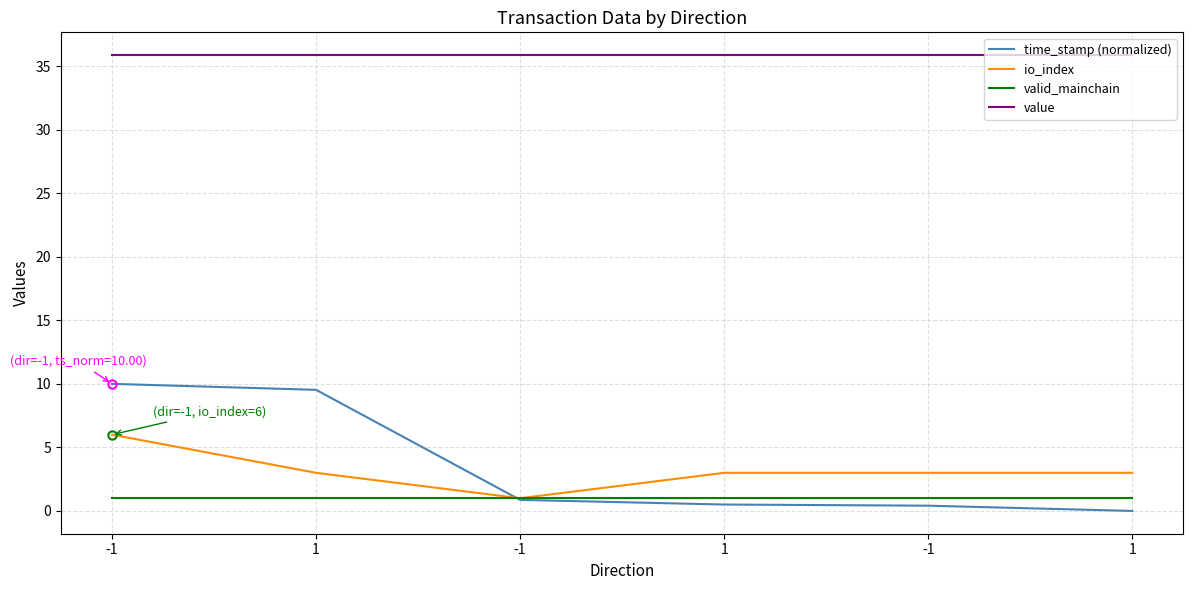

What are all the series names shown in the legend?

time_stamp (normalized), io_index, valid_mainchain, value